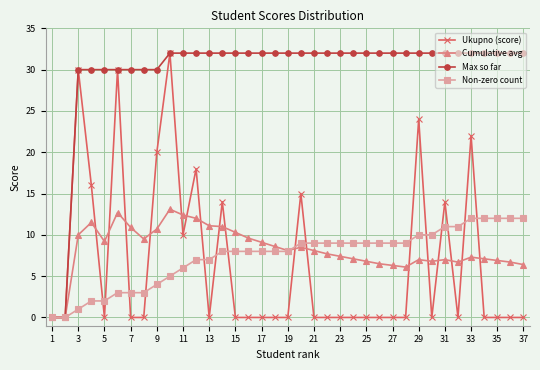

True or false: Ukupno (score) has more than 1 points higher than both neighbors.

True